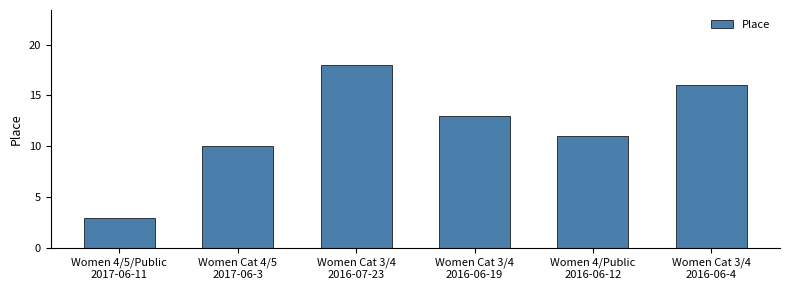

What is the average value?

12